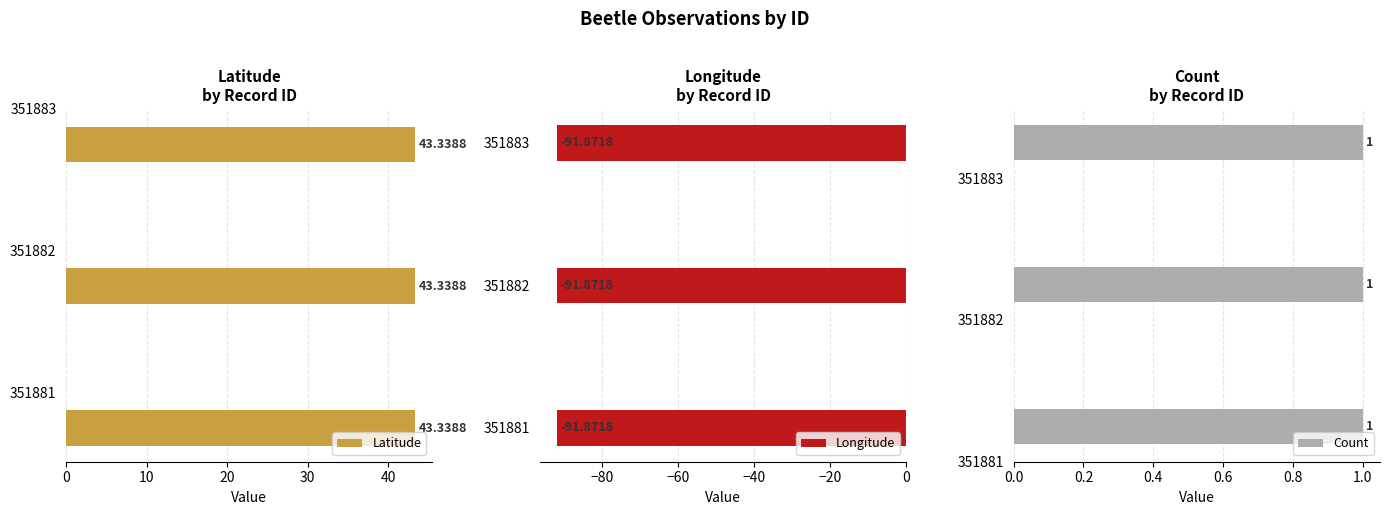

What is the difference between the highest and lowest values at 351883?

135.2